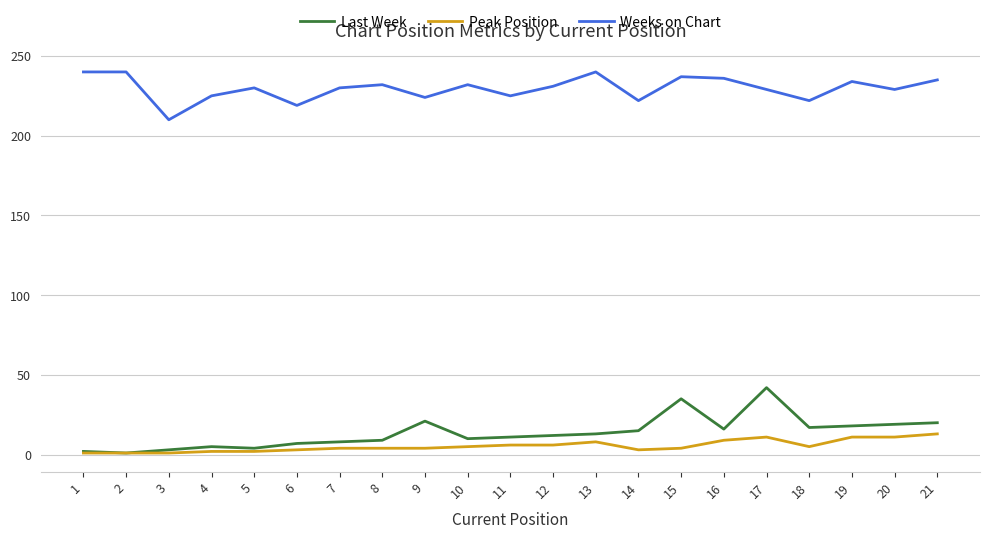

At which label does Last Week reach its peak?

17